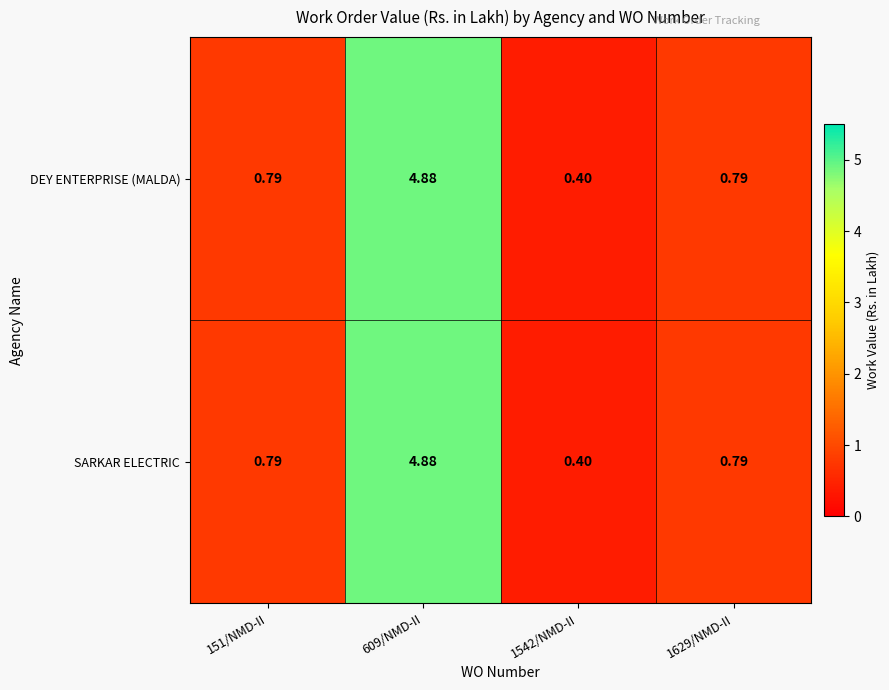

Is the value of DEY ENTERPRISE (MALDA) at 151/NMD-II greater than the value of SARKAR ELECTRIC at 1542/NMD-II?

Yes